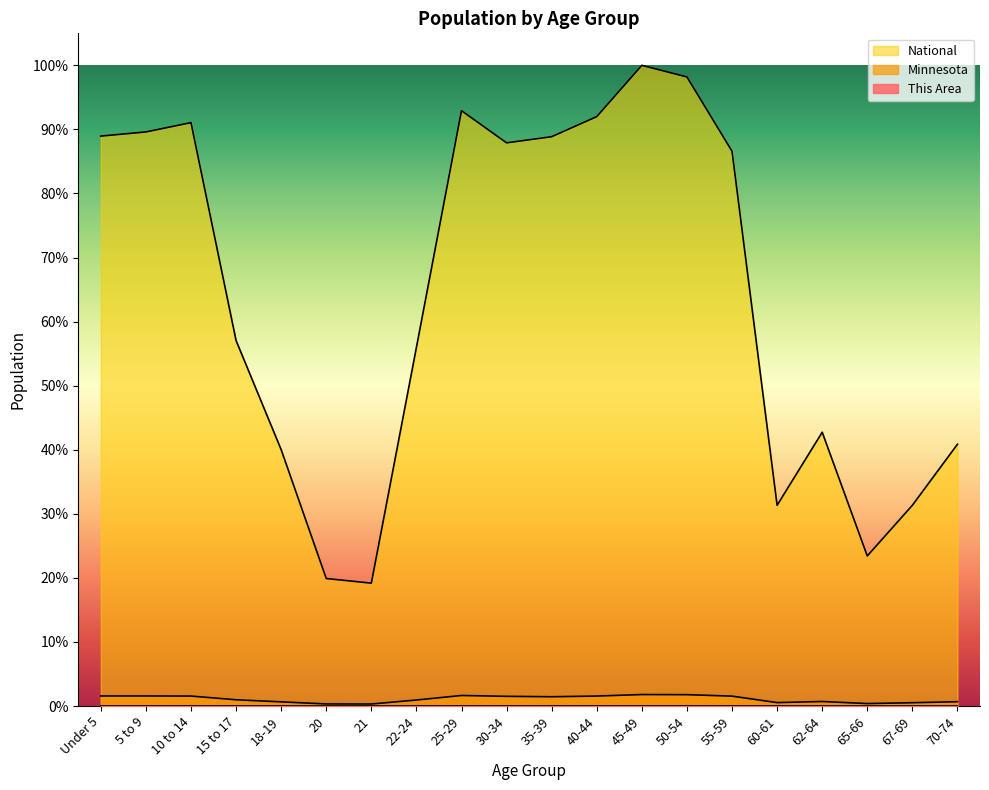

At which category is the sum across all series the highest?

45-49